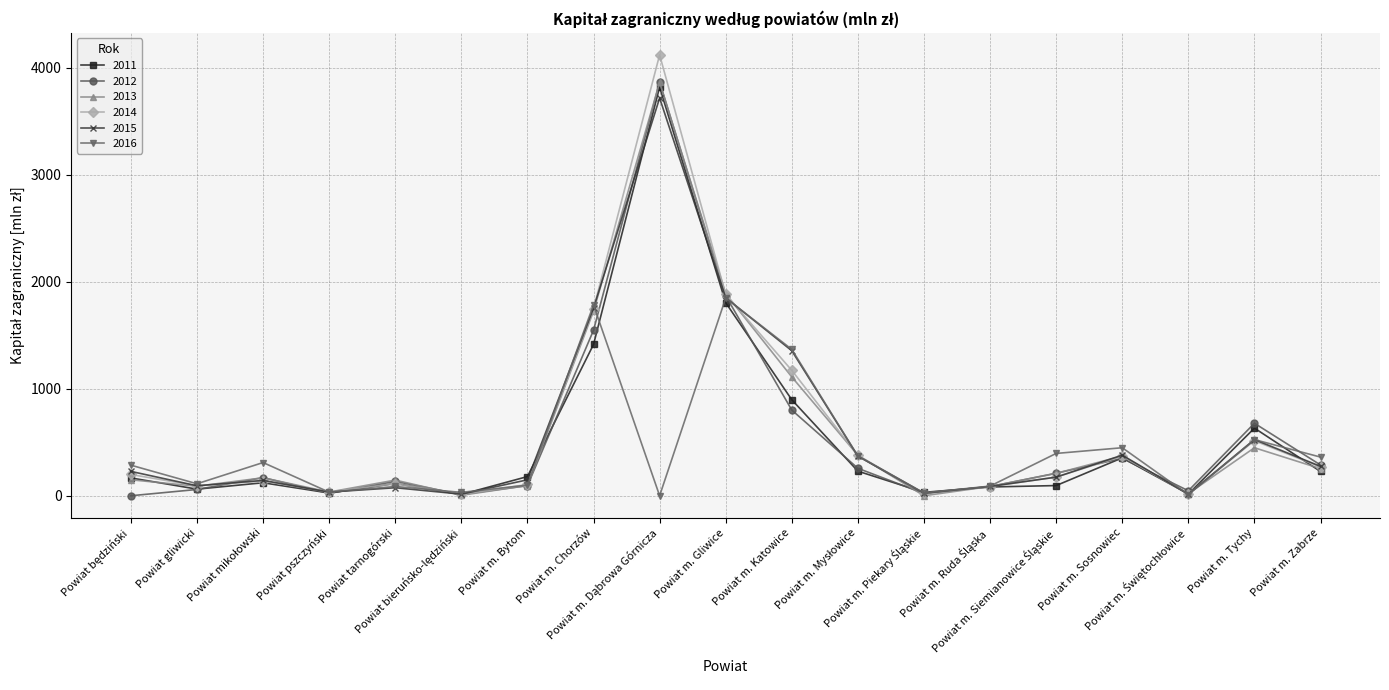

What is the sum of all 2016 values?

8187.2